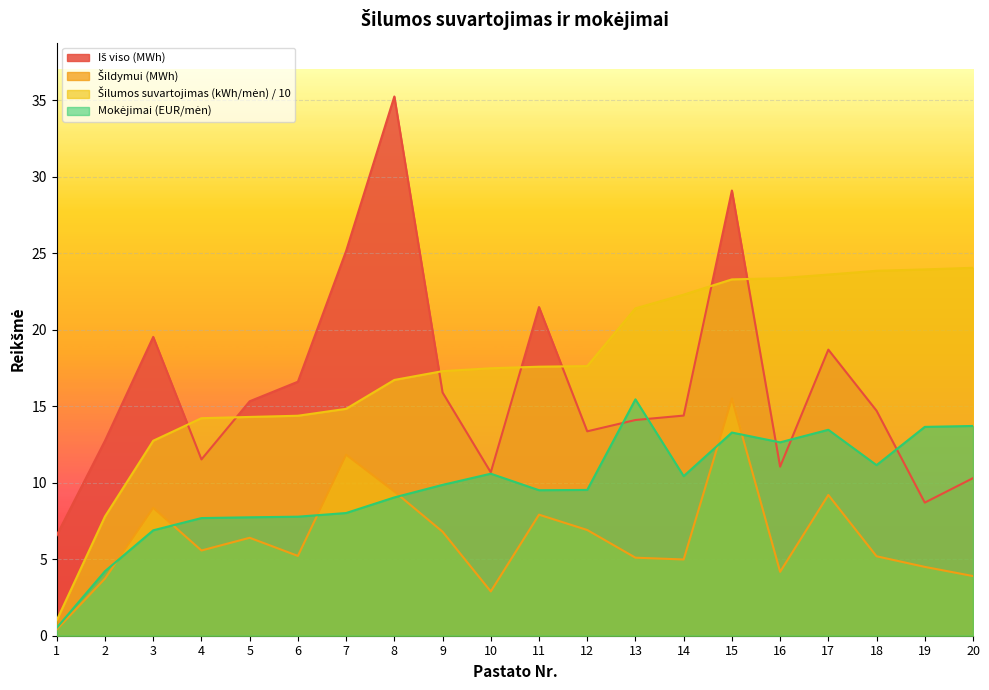

True or false: Šildymui (MWh) and Šilumos suvartojimas (kWh/mėn) intersect in this chart.

False